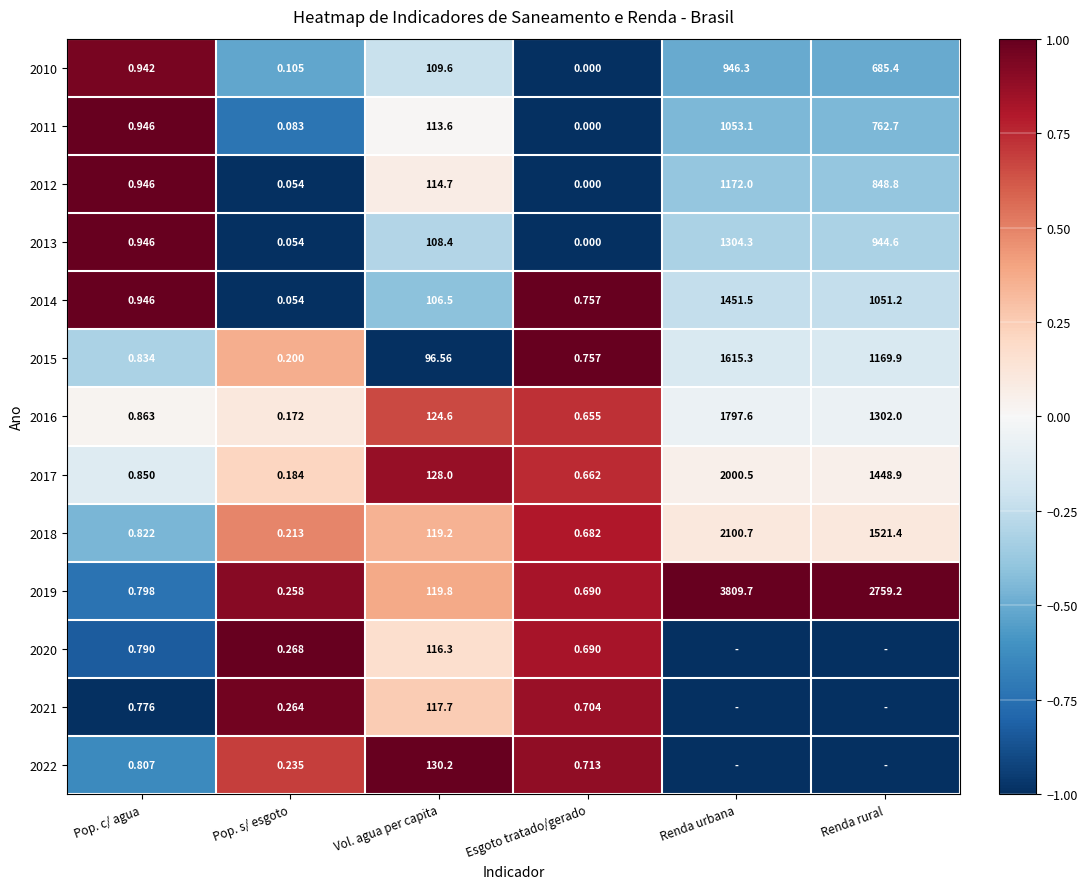

Which series changed the most between Pop. s/ esgoto and Vol. agua per capita?

2022